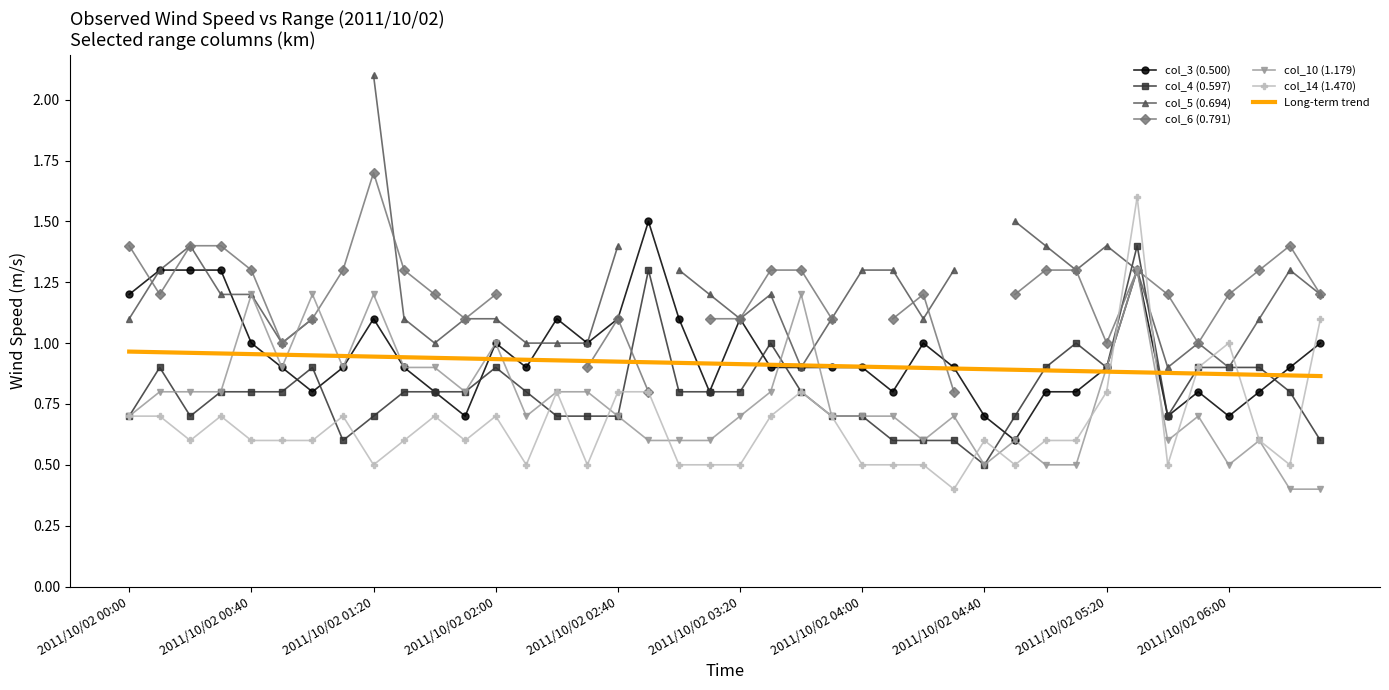

What is the maximum value for col_14 (1.470)?

1.6